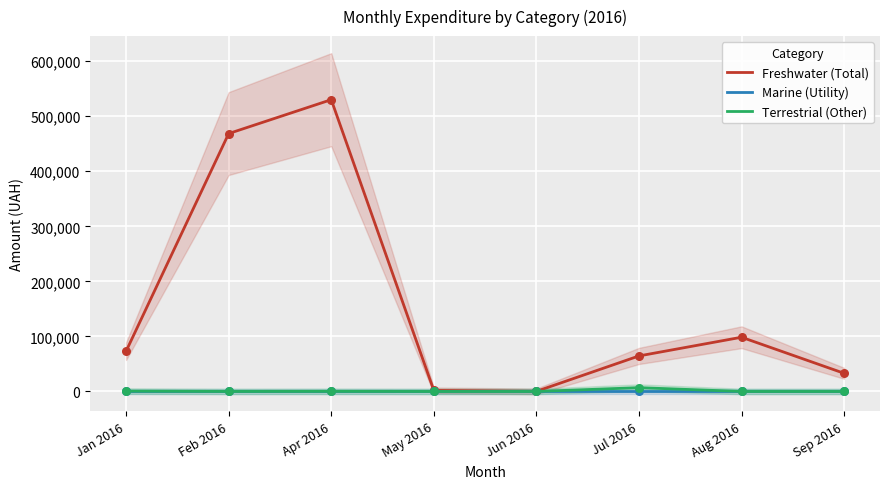

Which series has the largest total across all categories?

Freshwater (Total)